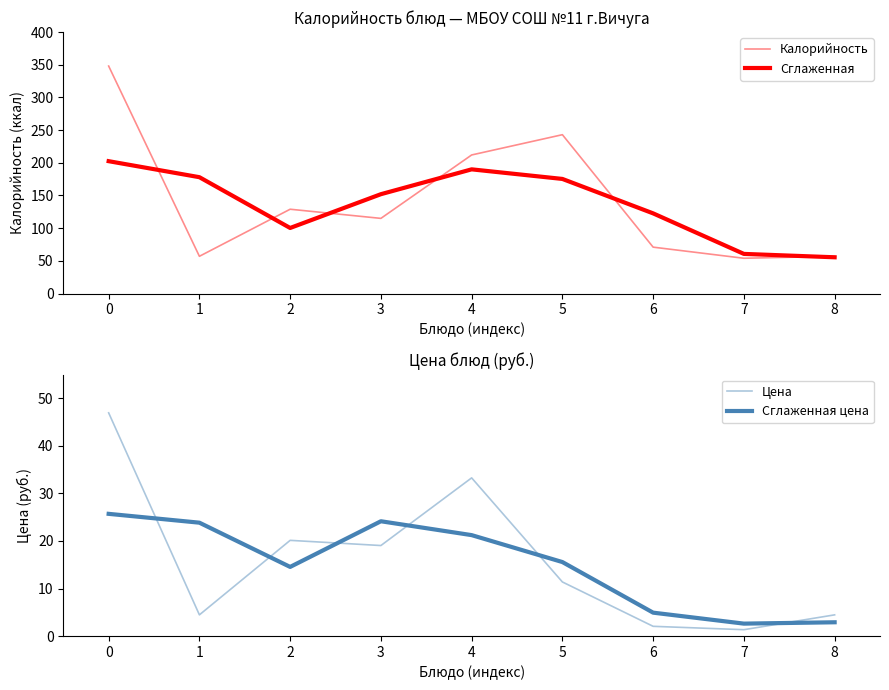

What is the average value of the Цена series?

15.9